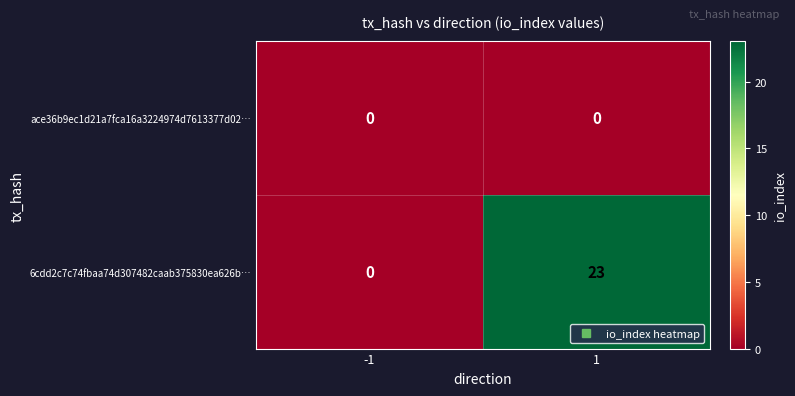

The value of ace36b9ec1d21a7fca16a3224974d7613377d02… at -1 is 0. True or false?

True